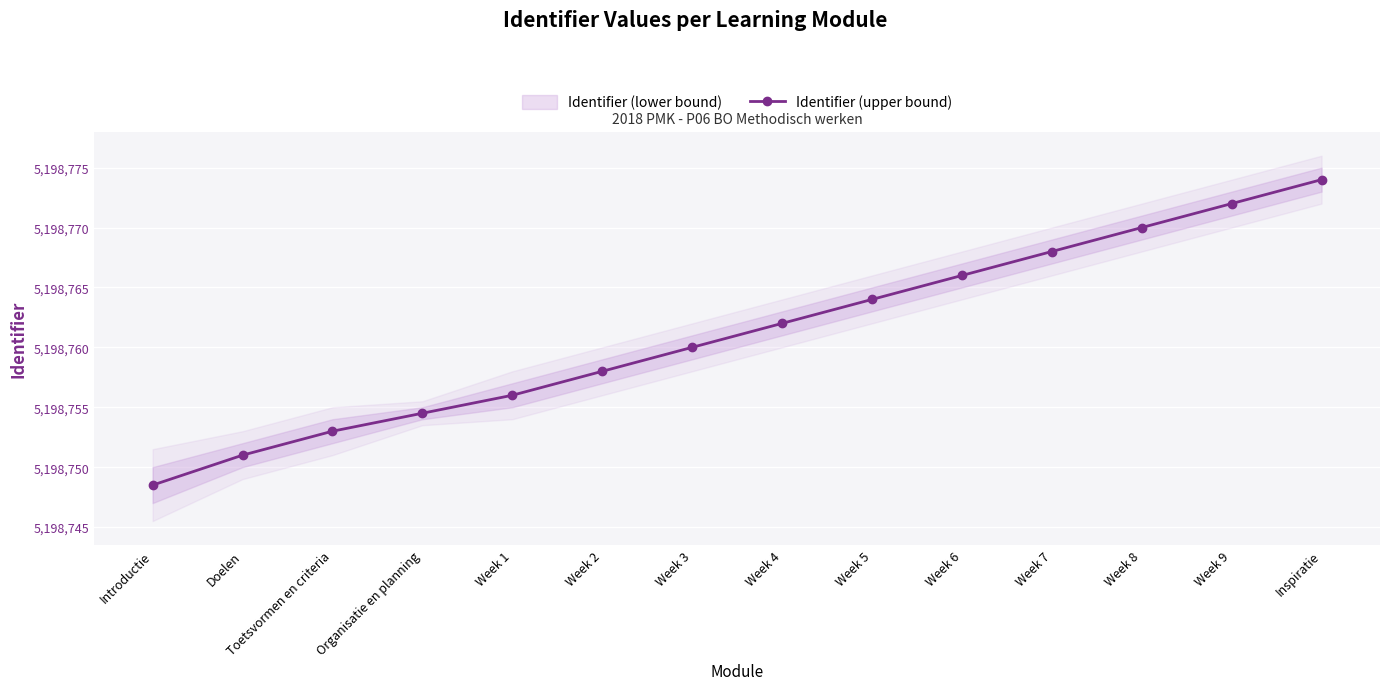

Which category has the highest value across all series?

Inspiratie